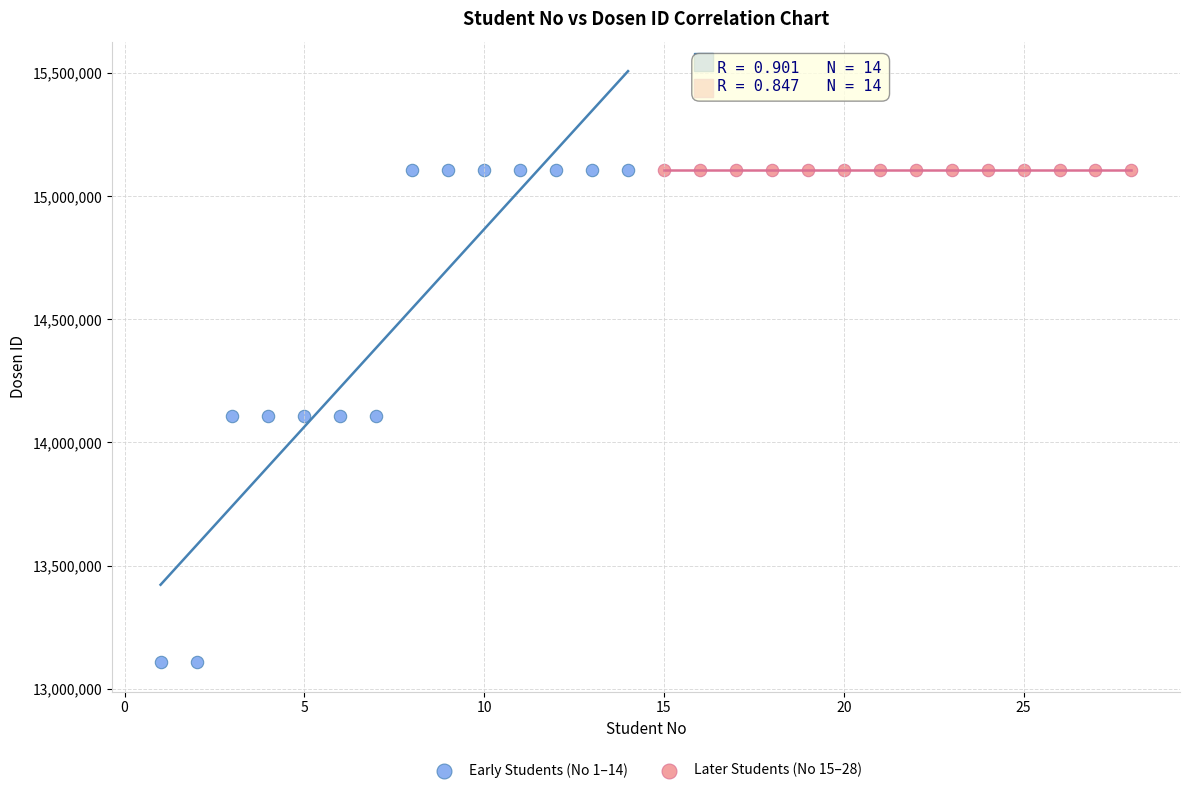

Which series reaches the minimum Y coordinate?

Early Students (No 1–14)